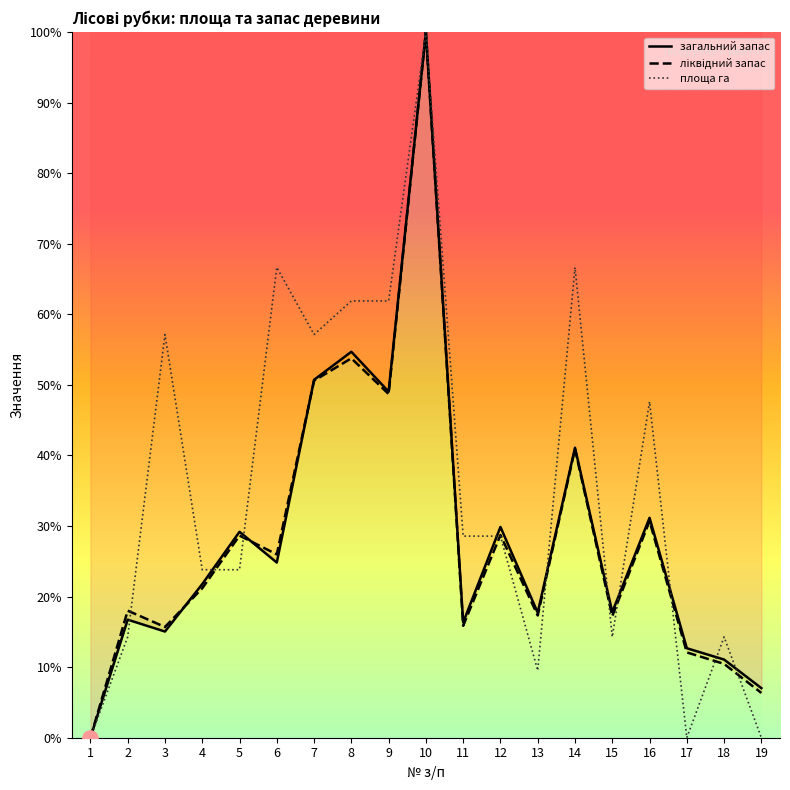

Which series has the largest total across all categories?

площа га